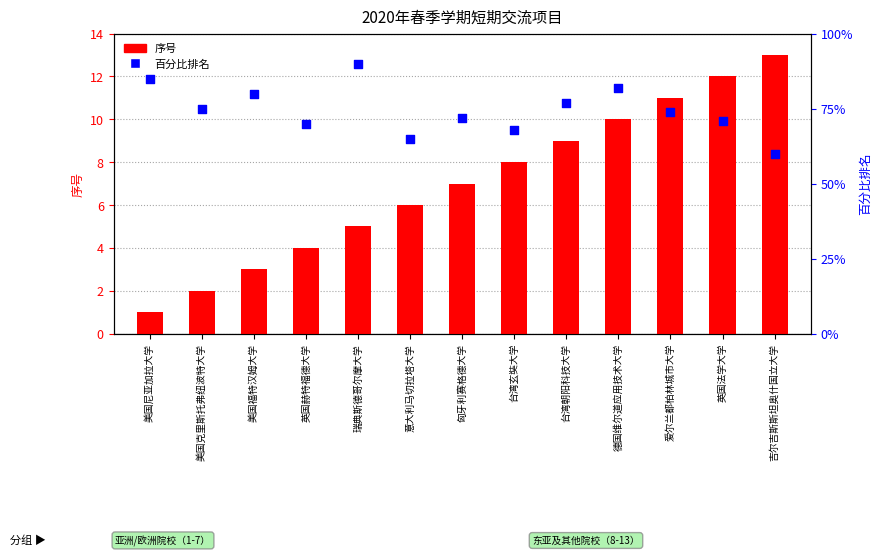

Is the value of 序号 at 美国尼亚加拉大学 greater than the value of 百分比排名 at 意大利马切拉塔大学?

No